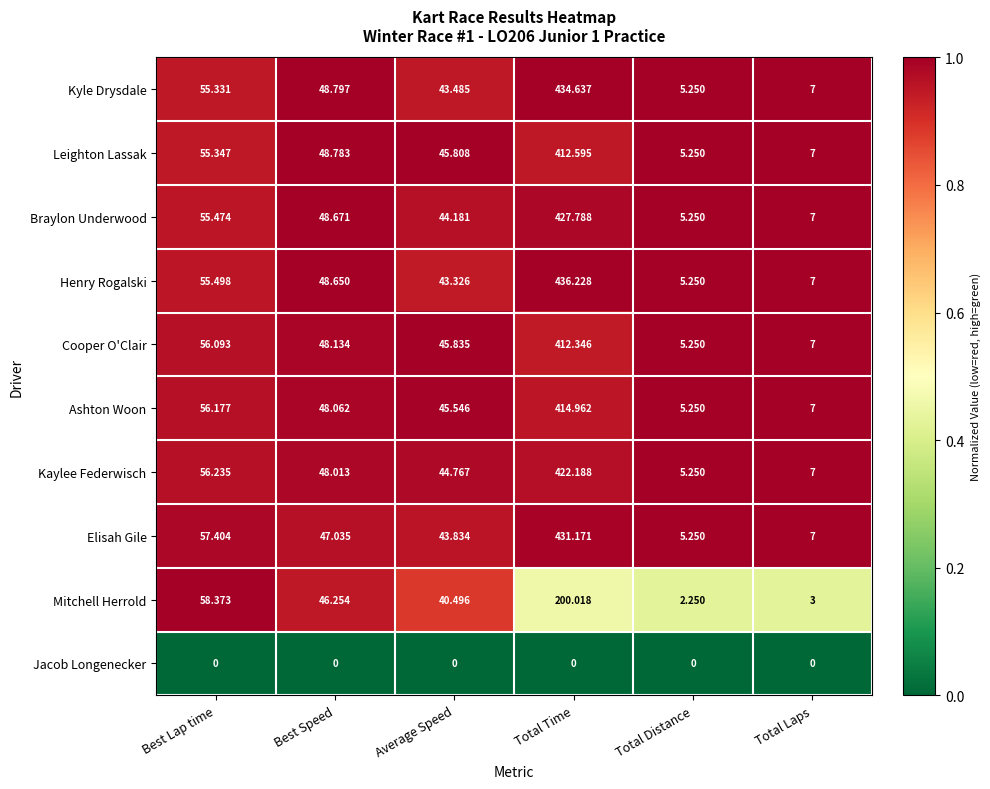

List the series in order of their peak value, highest first.

Henry Rogalski, Kyle Drysdale, Elisah Gile, Braylon Underwood, Kaylee Federwisch, Ashton Woon, Leighton Lassak, Cooper O'Clair, Mitchell Herrold, Jacob Longenecker